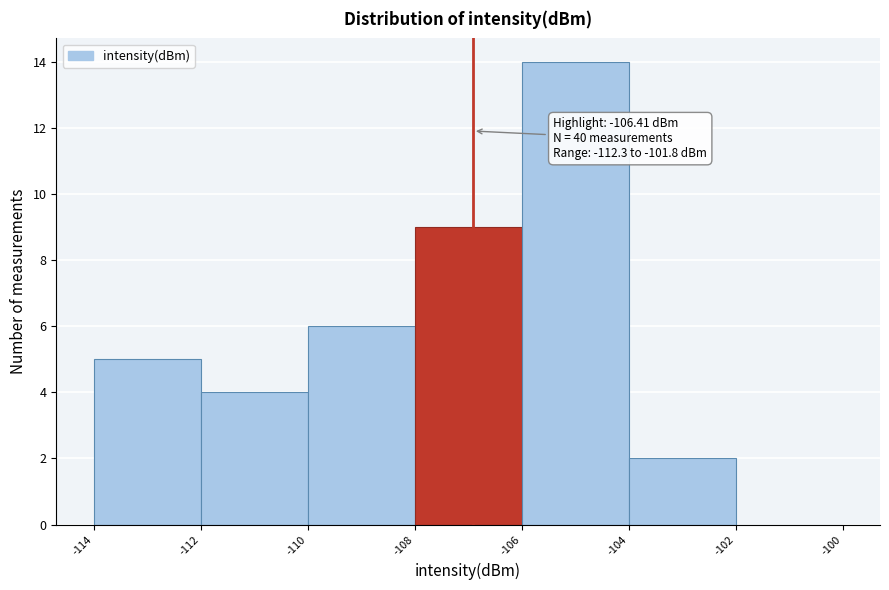

Reading left to right, what are all the values shown in this chart?

-114=5	-112=4	-110=6	-108=9	-106=14	-104=2	-102=0